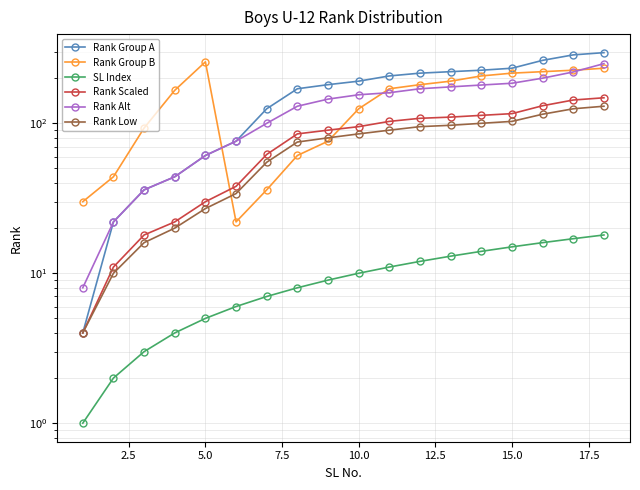

Which series ends up on top after the final intersection of Rank Low and Rank Group B?

Rank Group B